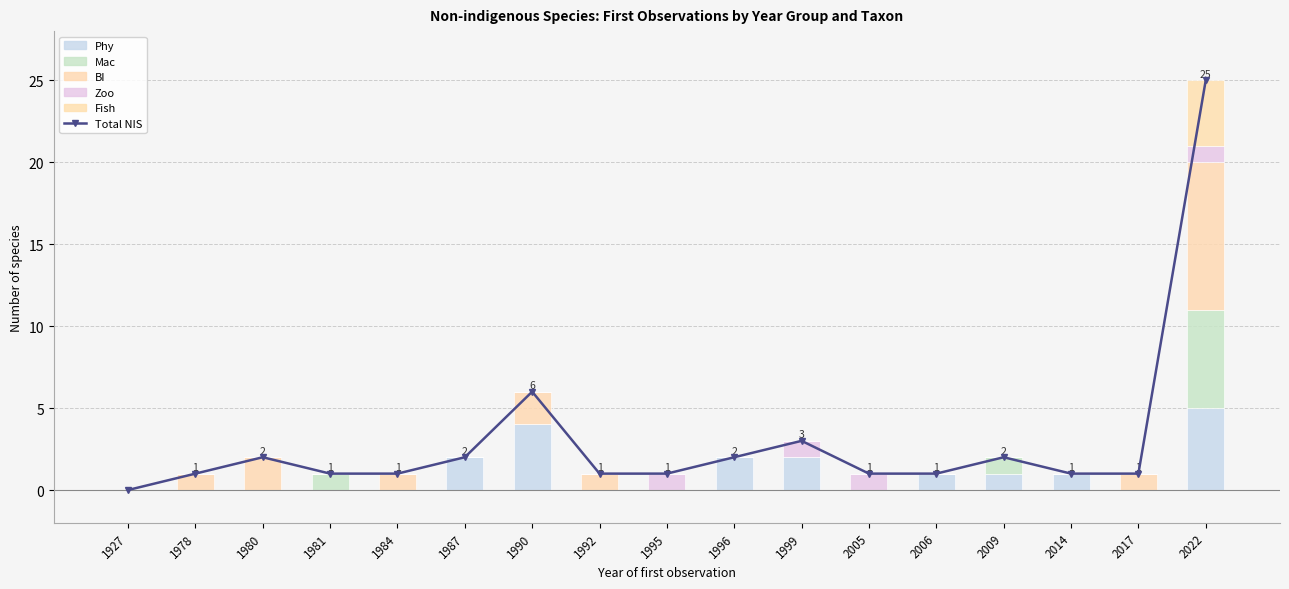

What is the maximum value shown in the chart?

25